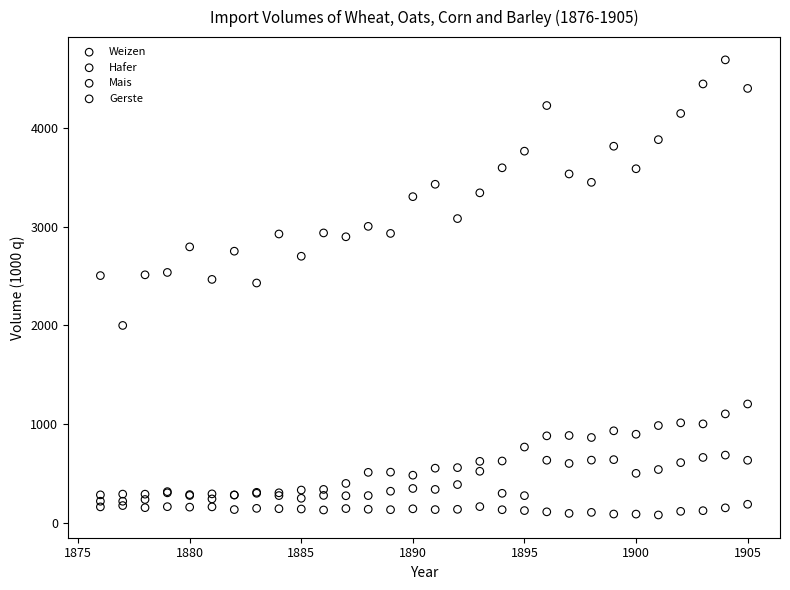

What are all the series names shown in the legend?

Weizen, Hafer, Mais, Gerste